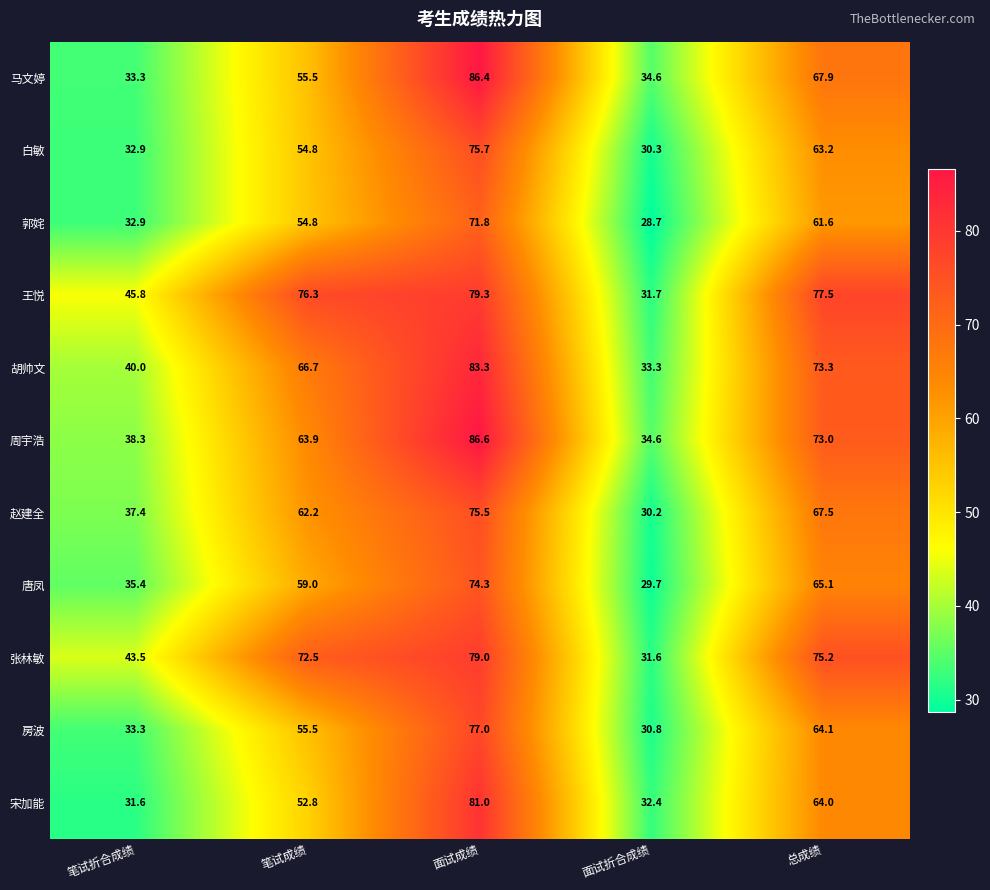

Which category has the highest value across all series?

面试成绩